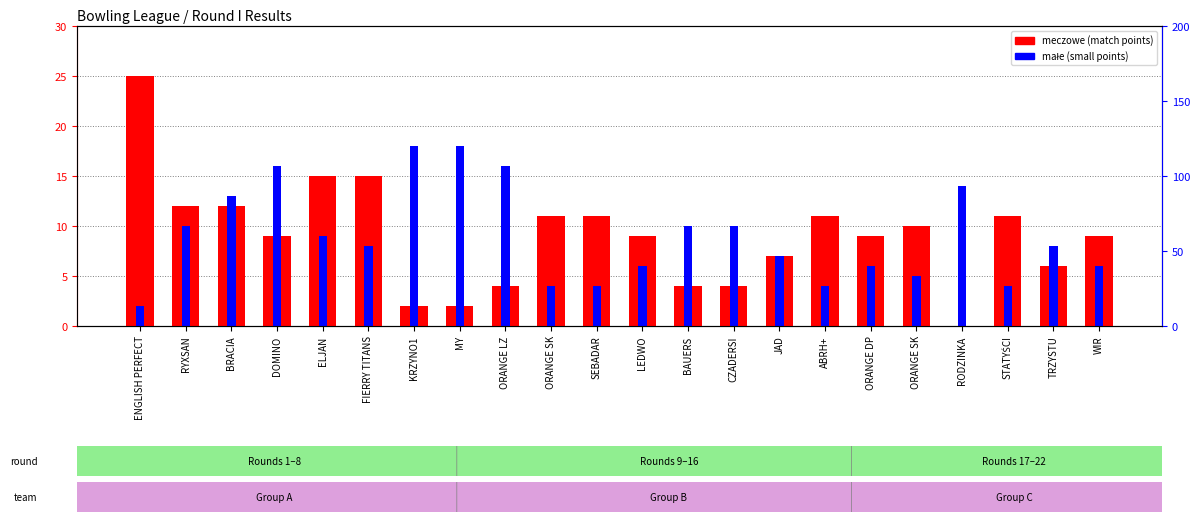

True or false: meczowe has a value of 4 at CZADERSI.

True